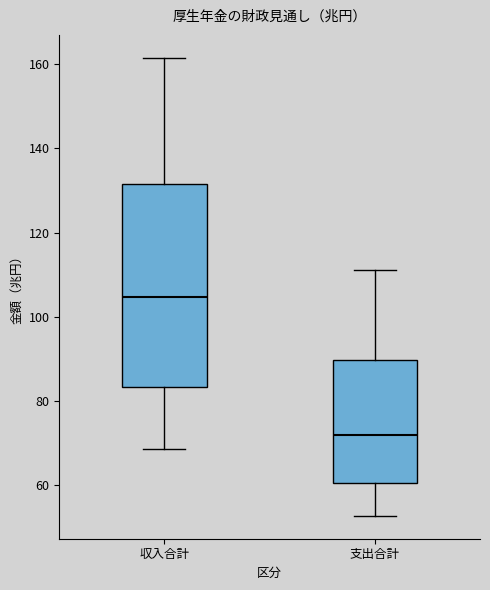

Reading left to right, transcribe this box plot: for each box, give where its median line is, the range the box spans, and where its two whiskers end, as read against the y-axis. The values are not printed on the chart, so give them approximately, as read against the axis.

収入合計: median 104, box 84 to 132, whiskers 68 to 162
支出合計: median 72, box 60 to 90, whiskers 52 to 112